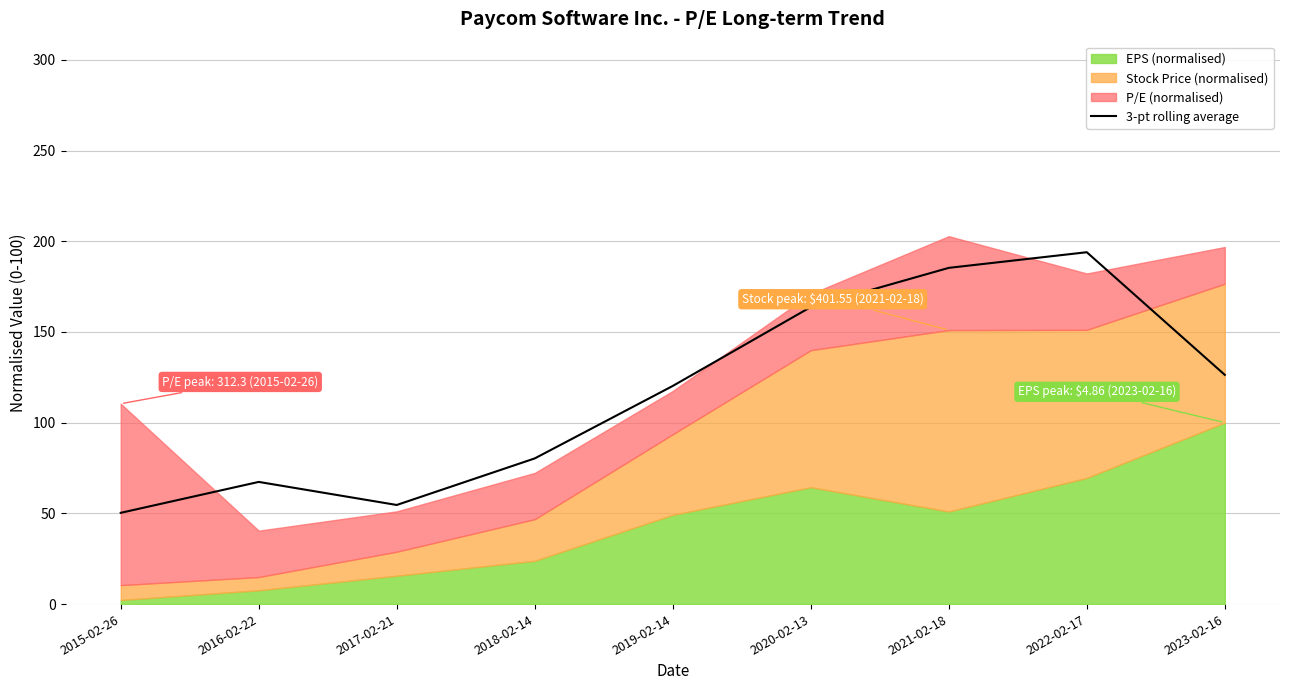

How many categories are shown in the chart?

9